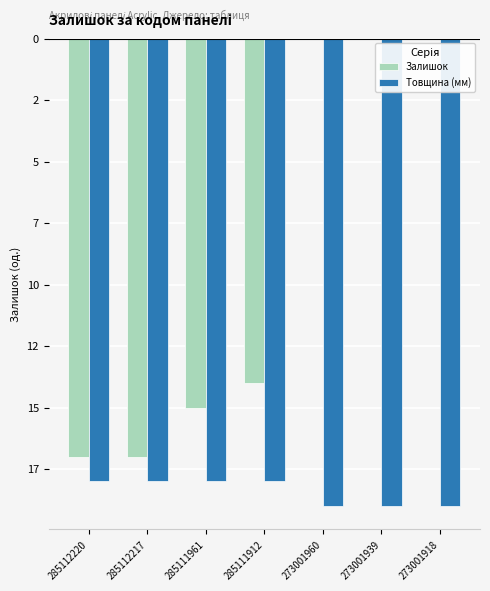

Is the value of Залишок at 273001918 greater than the value of Товщина (мм) at 285111961?

Yes